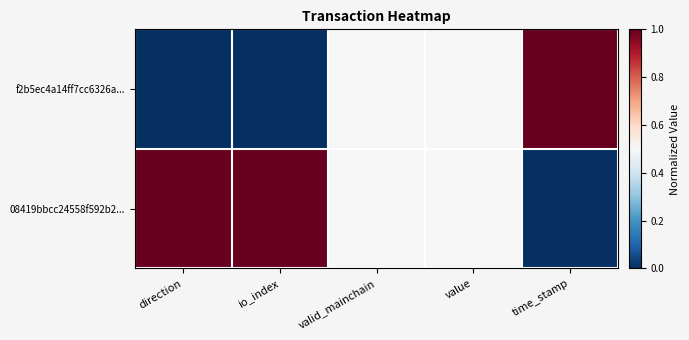

Which label corresponds to the largest value in the chart?

time_stamp